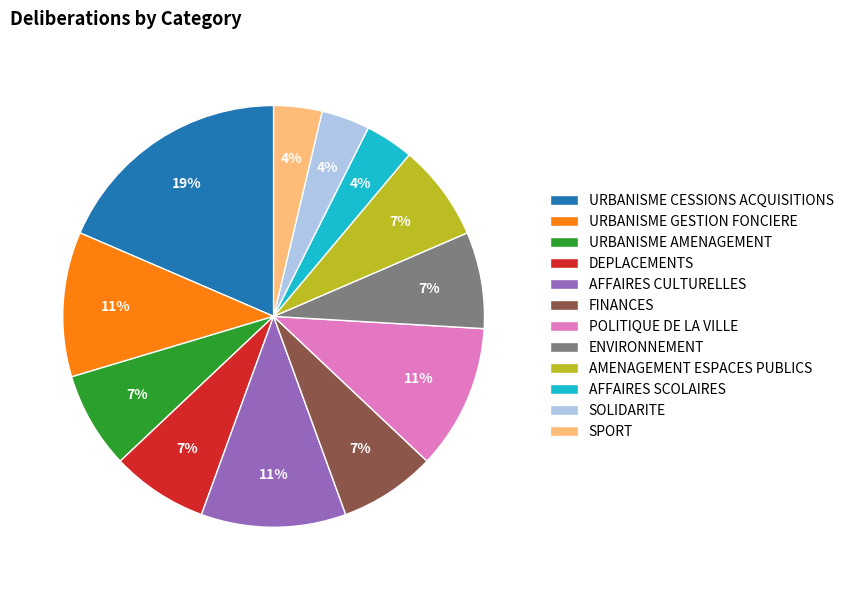

Approximately how many times larger is the value at ENVIRONNEMENT compared to AMENAGEMENT ESPACES PUBLICS?

1.0